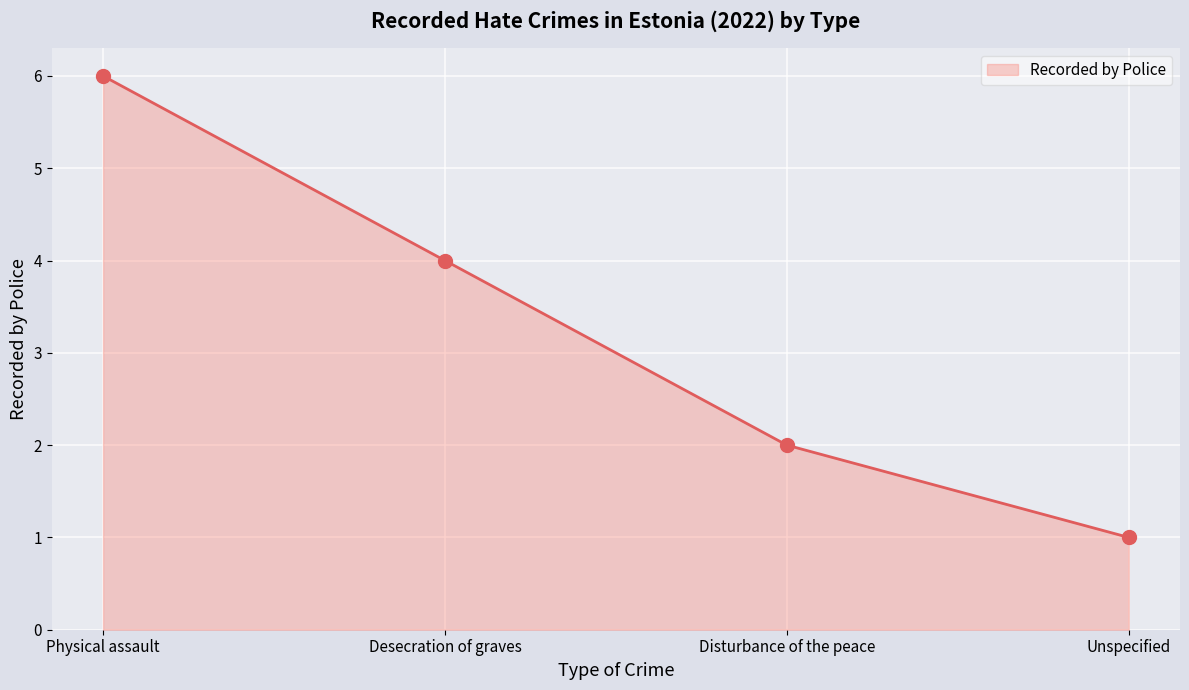

List the labels in order of value, largest first.

Physical assault, Desecration of graves, Disturbance of the peace, Unspecified